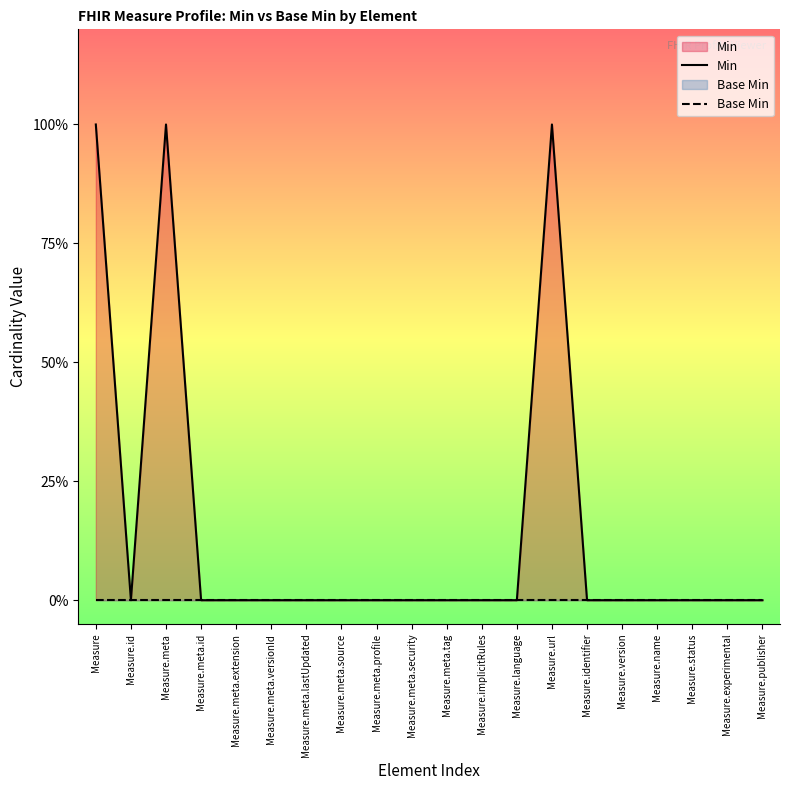

True or false: Base Min and Min intersect in this chart.

False